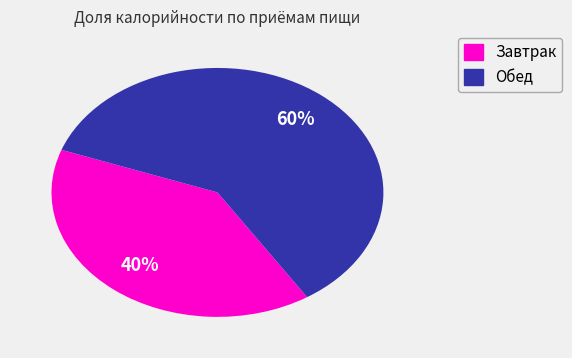

Approximately how many times larger is the value at Завтрак compared to Обед?

0.7